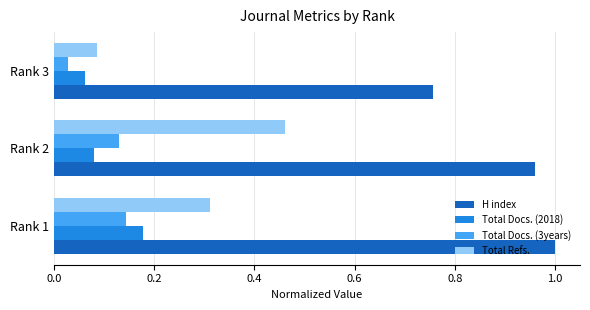

Which series has the largest range (max minus min)?

Total Refs.